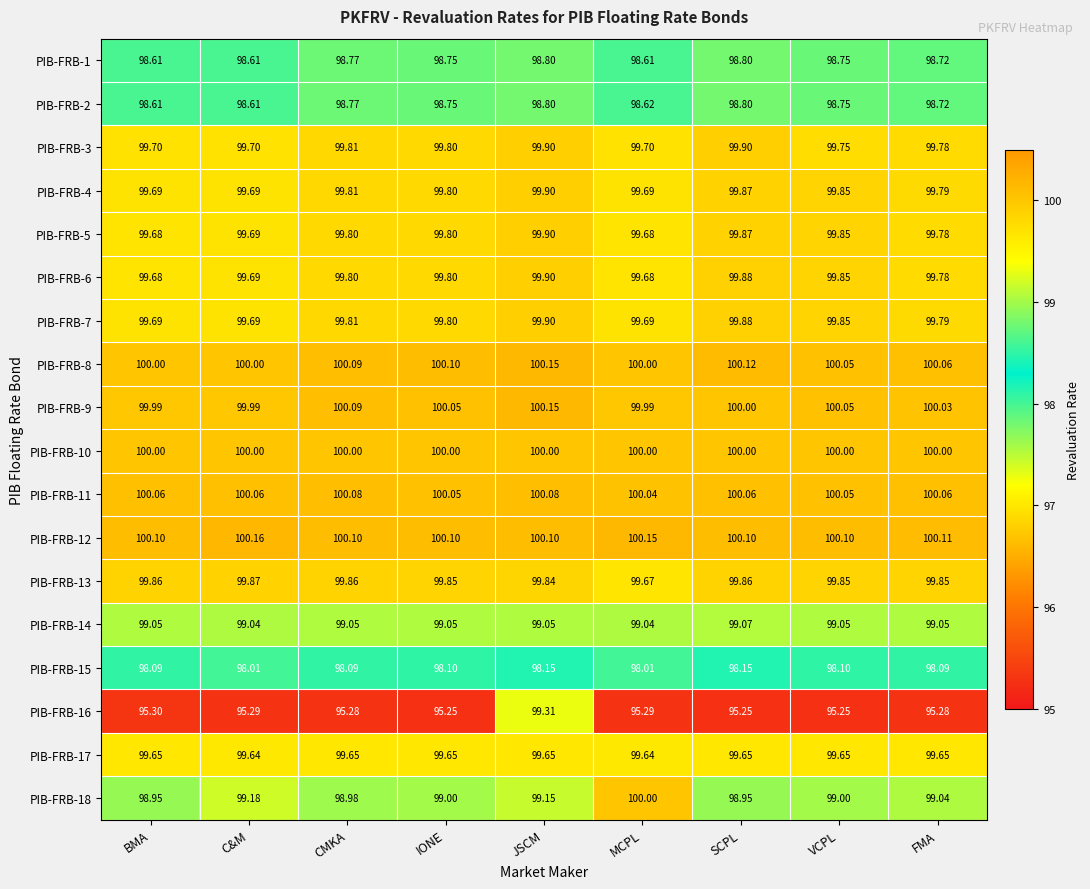

Which series changed the most between CMKA and MCPL?

PIB-FRB-18